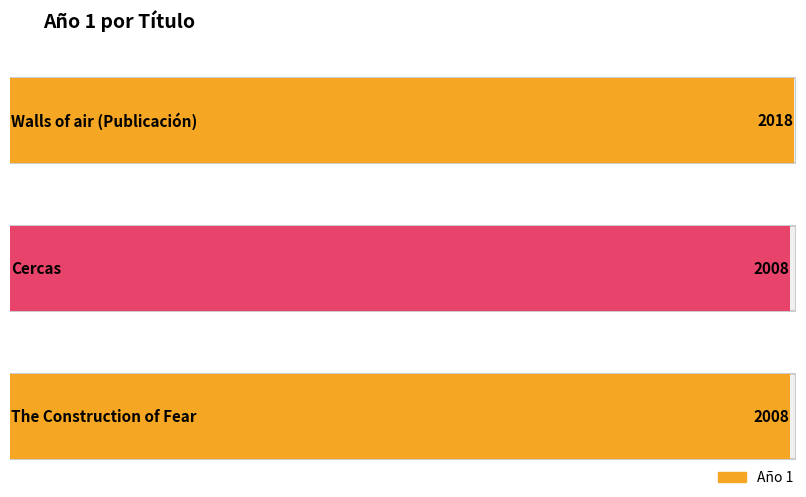

What is the sum of the values at Walls of air (Publicación) and Cercas?

4026